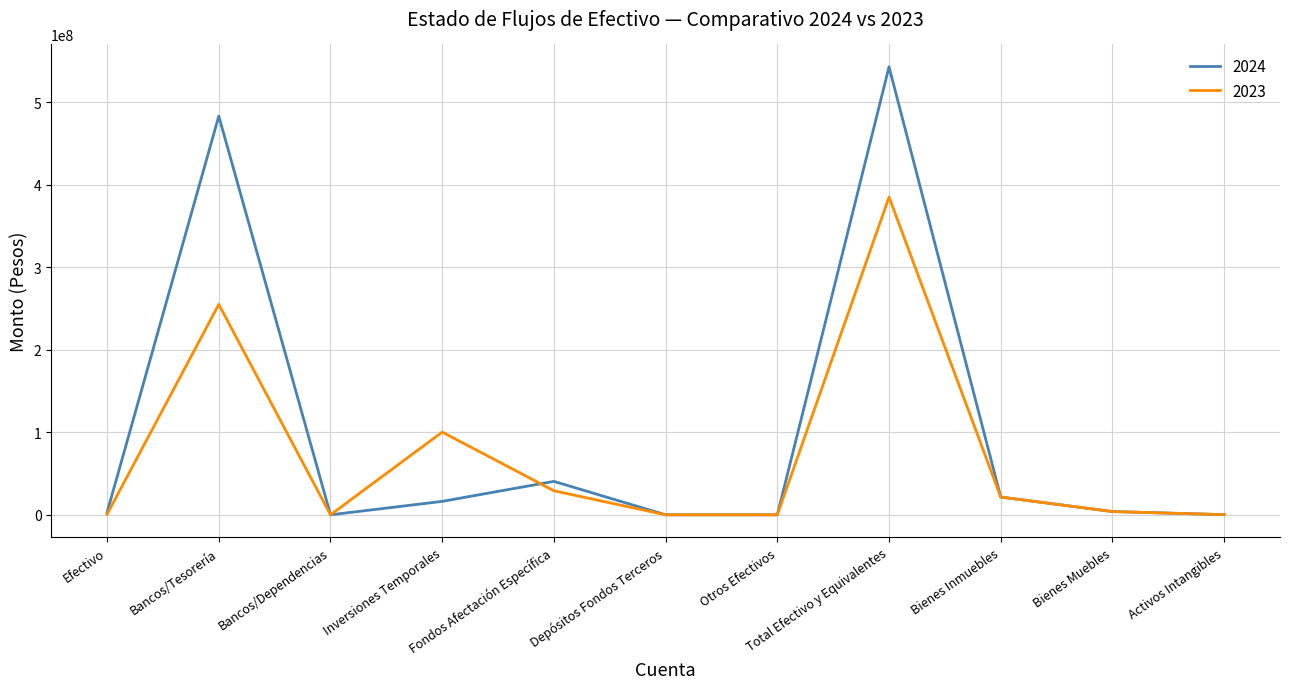

Where is the first local minimum for 2024?

Bancos/Dependencias